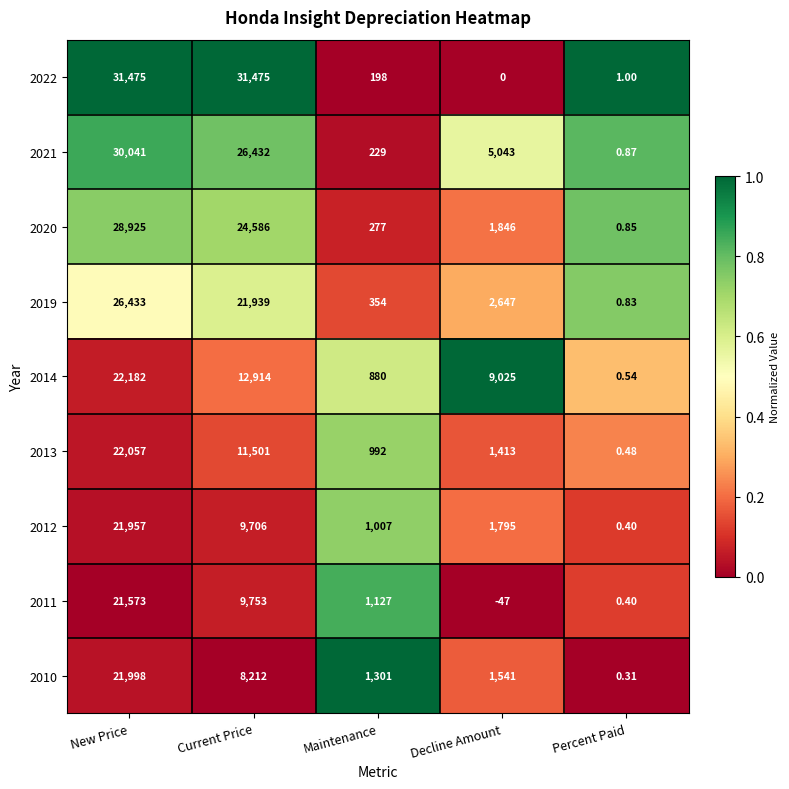

At which label does 2019 first exceed 2647?

New Price